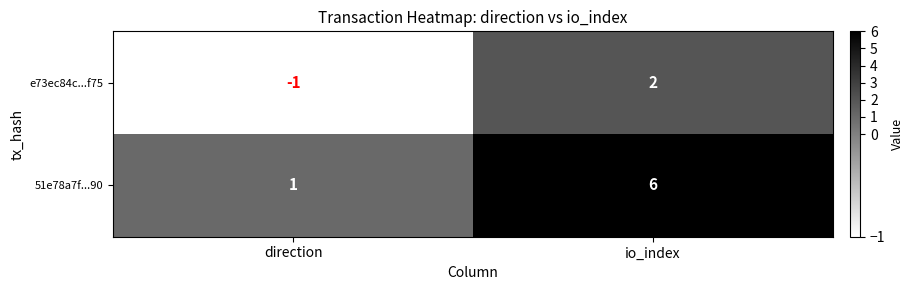

Reading left to right, transcribe all the data shown in this chart.

e73ec84c...f75: direction=-1	io_index=2
51e78a7f...90: direction=1	io_index=6